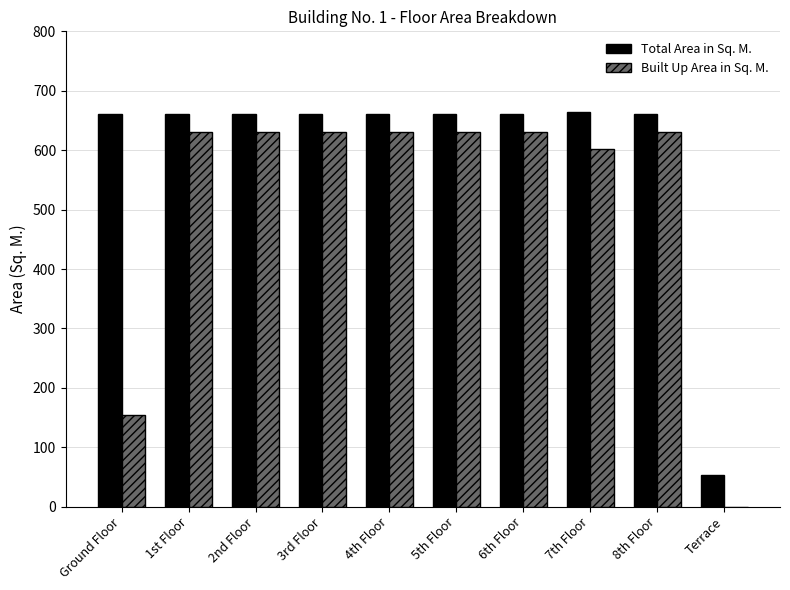

What is the spread (max minus min) of values at 5th Floor?

31.4